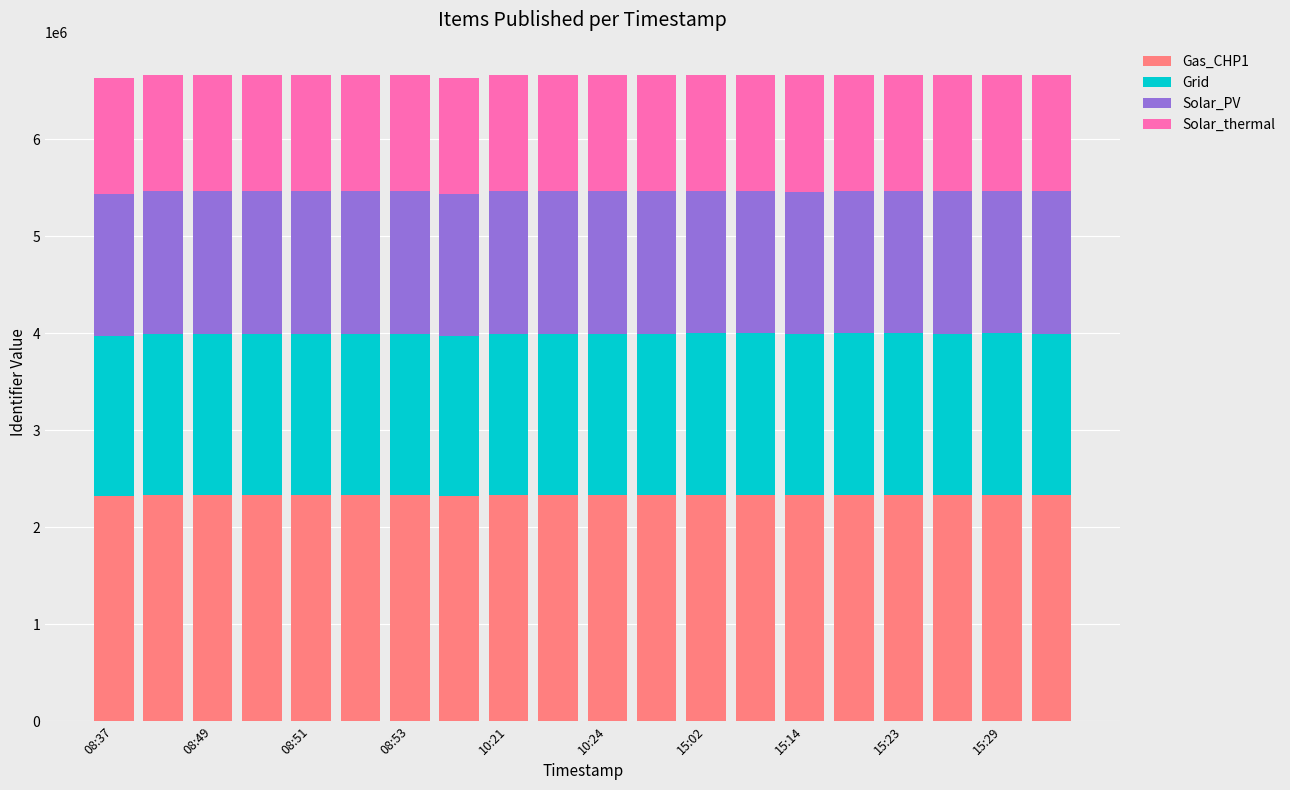

What is the average value of the Gas_CHP1 series?

2331327.5